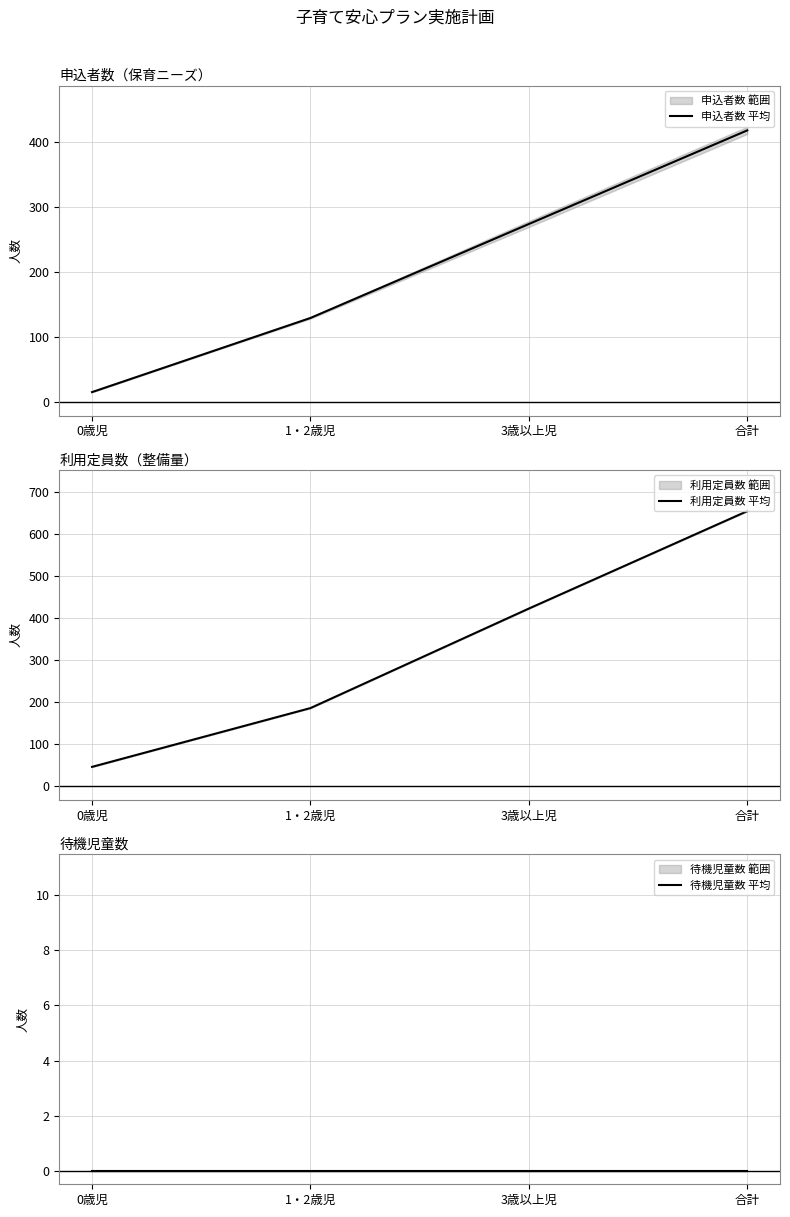

Which series has the largest total across all categories?

利用定員数 平均